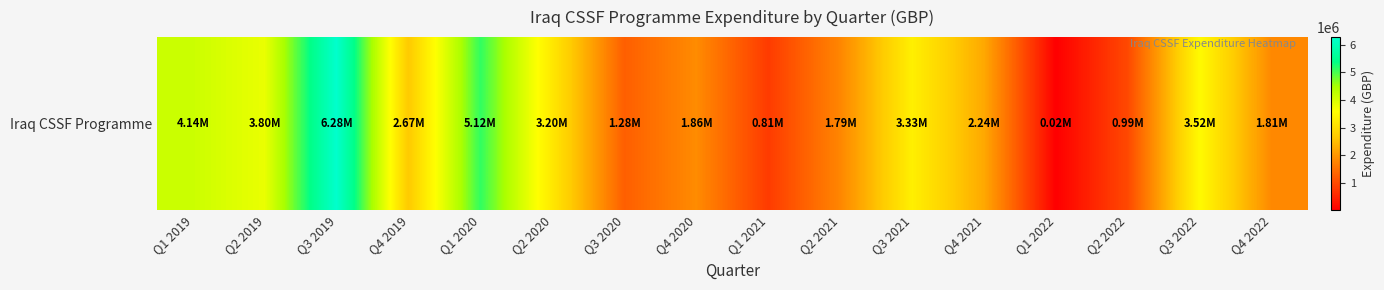

List the labels in order of value, largest first.

Q3 2019, Q1 2020, Q1 2019, Q2 2019, Q3 2022, Q3 2021, Q2 2020, Q4 2019, Q4 2021, Q4 2020, Q4 2022, Q2 2021, Q3 2020, Q2 2022, Q1 2021, Q1 2022